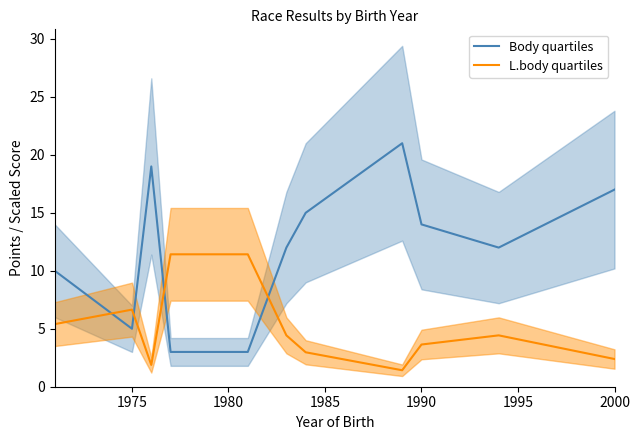

Which series has the largest total across all categories?

Body quartiles